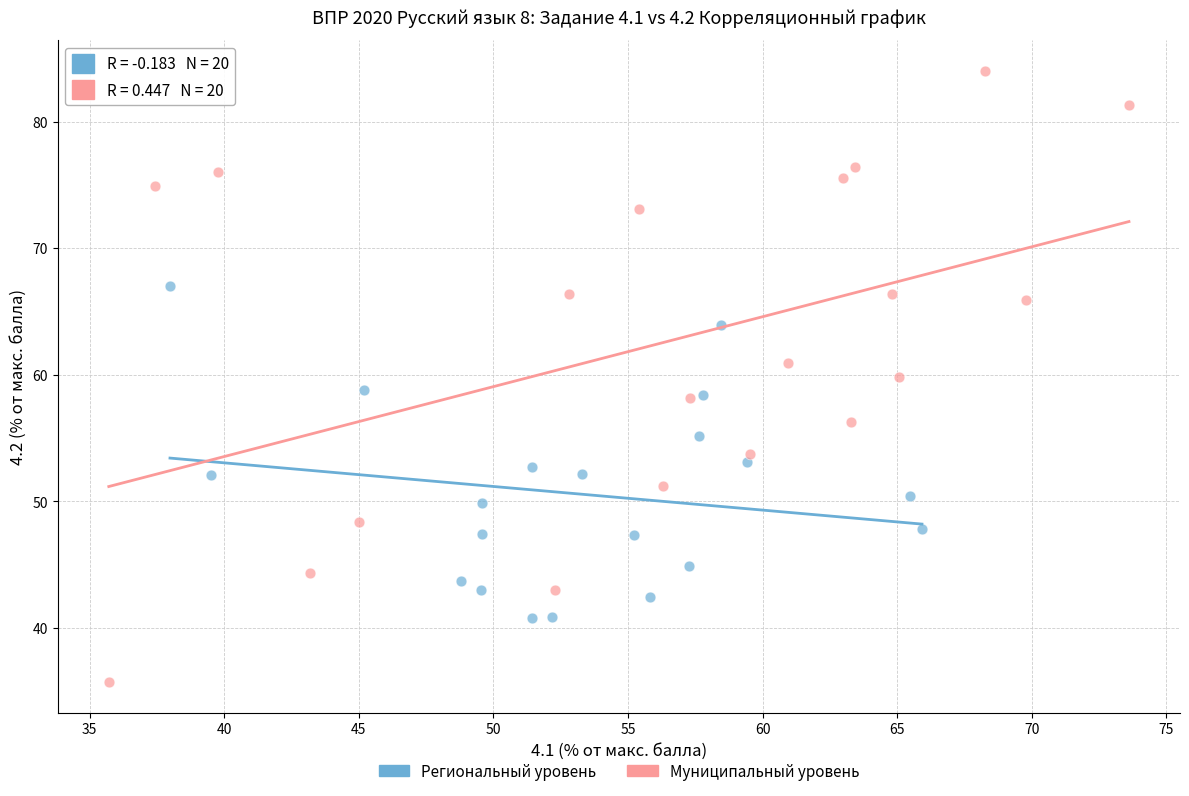

Which series reaches the maximum Y coordinate?

Муниципальный уровень